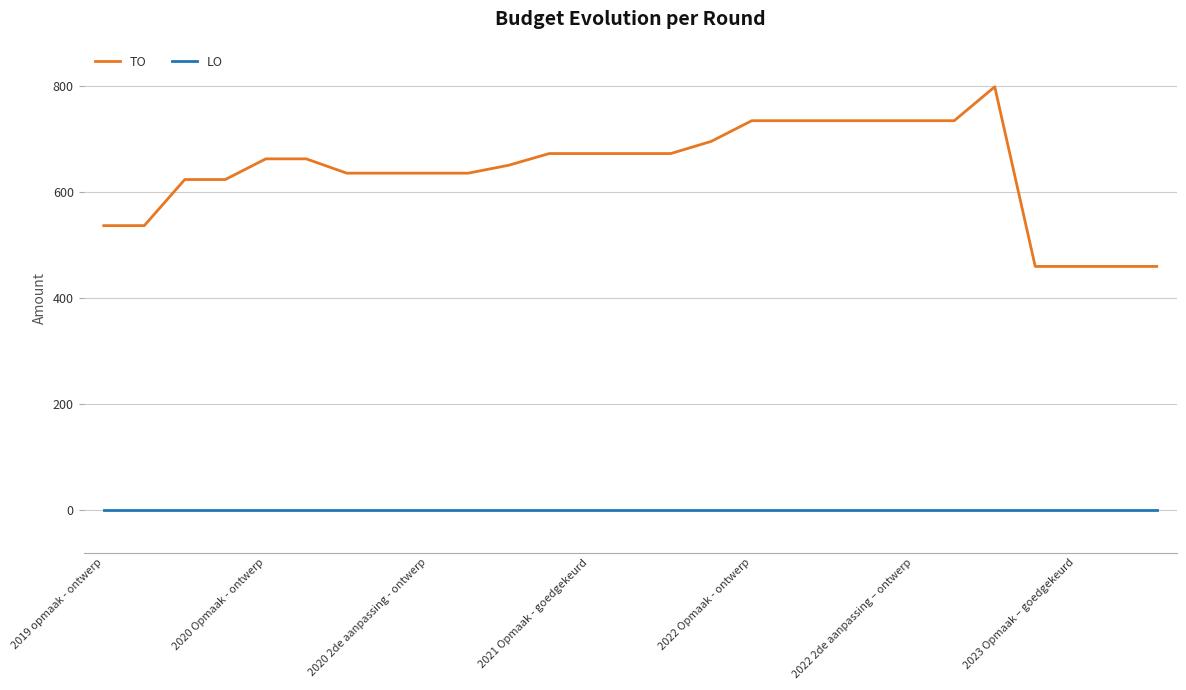

Reading left to right, extract all data points from this chart.

TO: 537	537	624	624	663	663	636	636	636	636	651	673	673	673	673	696	735	735	735	735	735	735	799	460	460	460	460
LO: 0	0	0	0	0	0	0	0	0	0	0	0	0	0	0	0	0	0	0	0	0	0	0	0	0	0	0